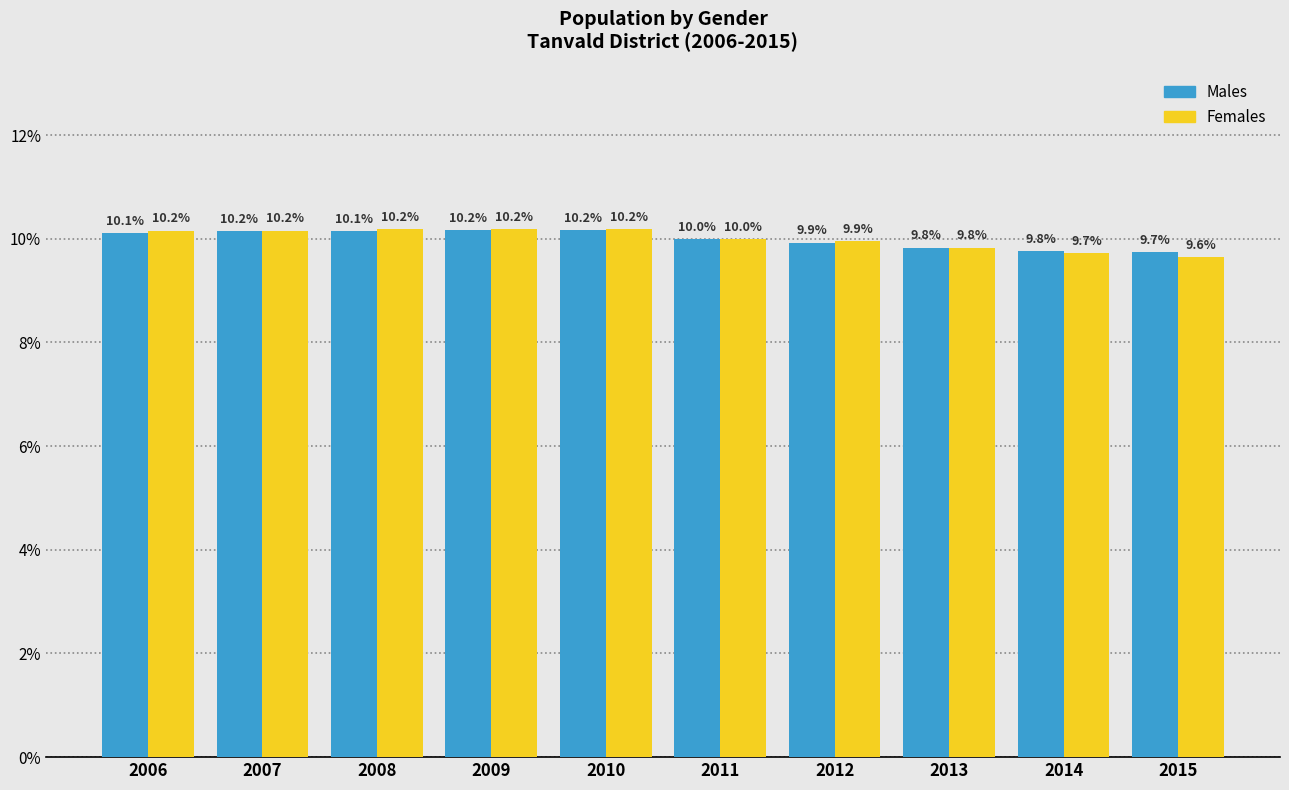

Reading left to right, list all the values displayed in this chart.

Males: 2006=10.1	2007=10.2	2008=10.1	2009=10.2	2010=10.2	2011=10.0	2012=9.9	2013=9.8	2014=9.8	2015=9.7
Females: 2006=10.2	2007=10.2	2008=10.2	2009=10.2	2010=10.2	2011=10.0	2012=9.9	2013=9.8	2014=9.7	2015=9.6